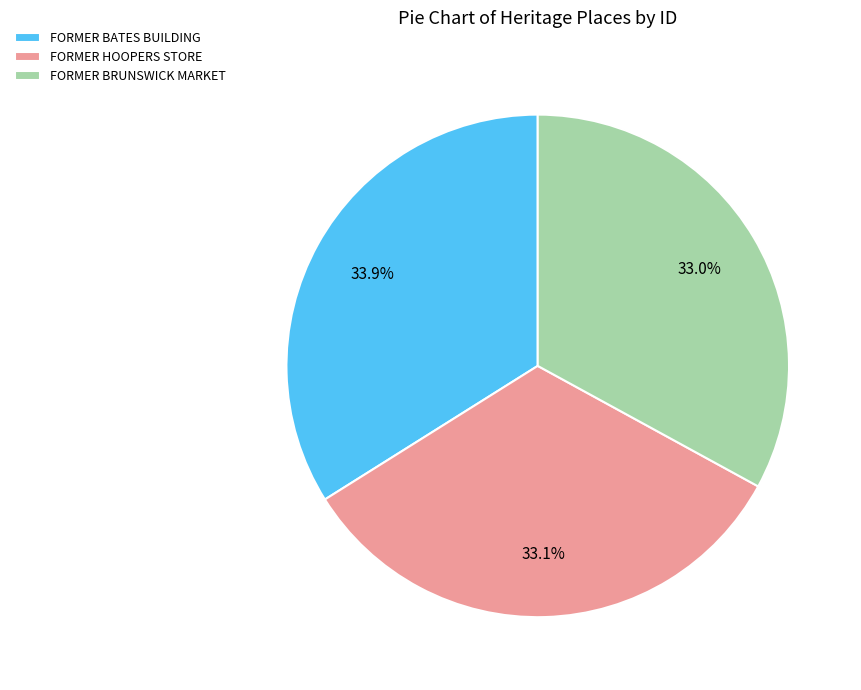

Is it true that FORMER BRUNSWICK MARKET is 33% of the pie?

True